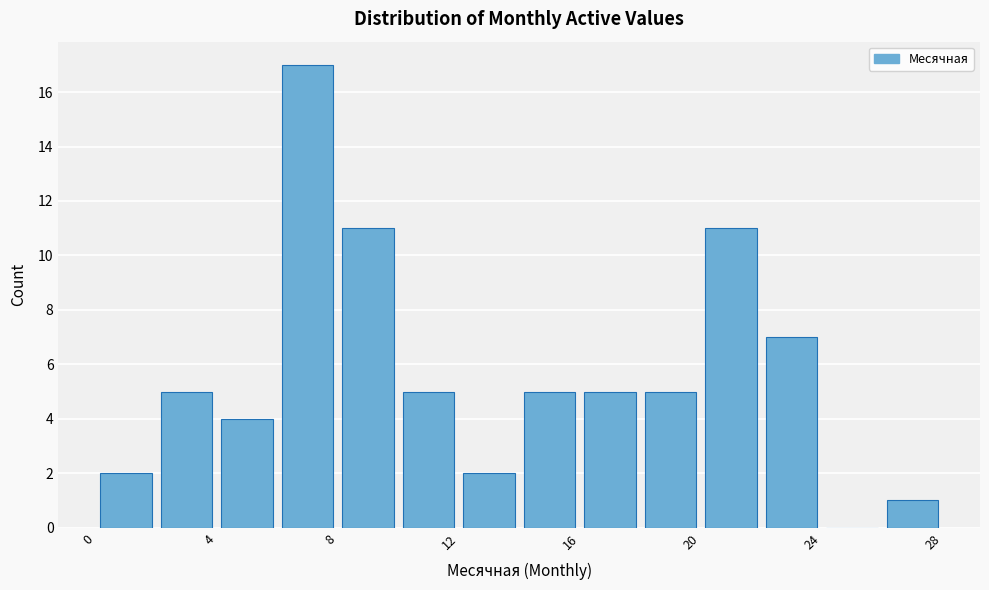

Reading left to right, transcribe this chart: for each bar, give the range it covers on the x-axis and its height. The values are not printed on the chart, so give them approximately, as read against the axis.

0 to 2: 2
2 to 4: 5
4 to 6: 4
6 to 8: 17
8 to 10: 11
10 to 12: 5
12 to 14: 2
14 to 16: 5
16 to 18: 5
18 to 20: 5
20 to 22: 11
22 to 24: 7
24 to 26: 0
26 to 28: 1